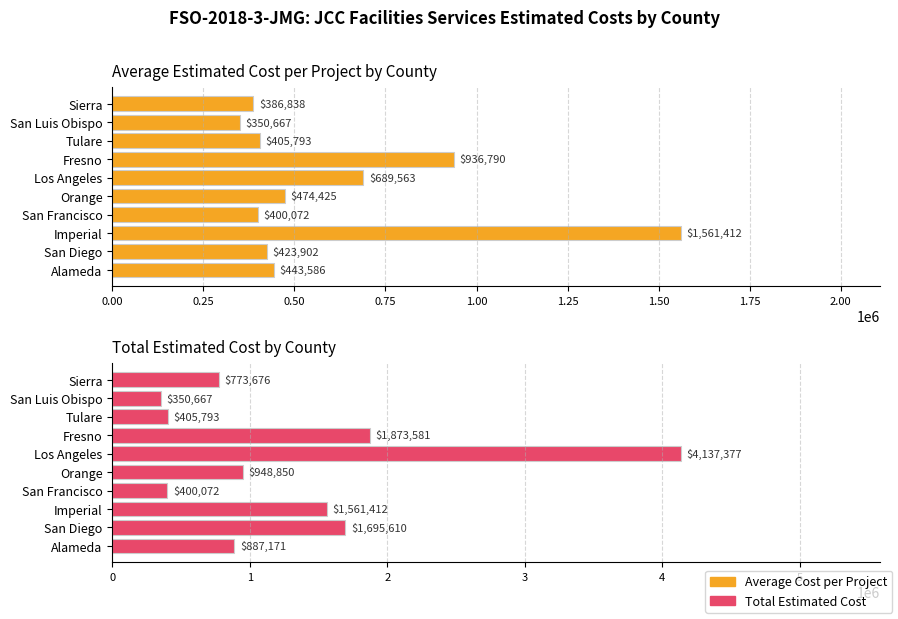

Reading right to left, extract all data points from this chart.

Average Cost per Project: 386838.0	350667.0	405793.0	936790.5	689562.8	474425.0	400072.0	1561412.0	423902.5	443585.5
Total Estimated Cost: 773676.0	350667.0	405793.0	1873581.0	4137377.0	948850.0	400072.0	1561412.0	1695610.0	887171.0